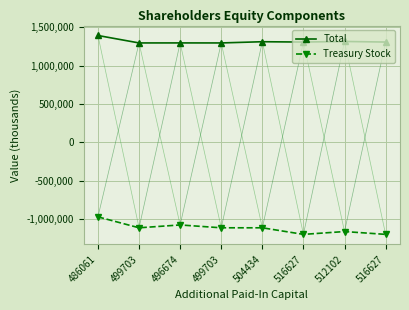

Reading left to right, list all the values displayed in this chart.

Total: 1391530	1294559	1294912	1294559	1310421	1306224	1313779	1306224
Treasury Stock: -970944	-1113191	-1076238	-1113191	-1113333	-1198923	-1162235	-1198923